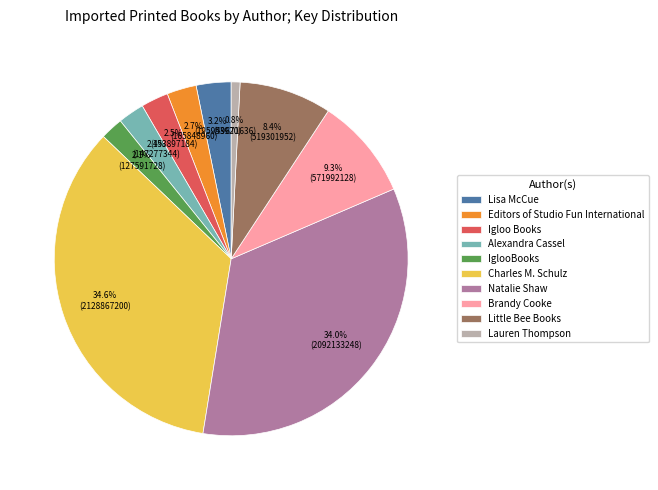

Which slice is the smallest?

Lauren Thompson